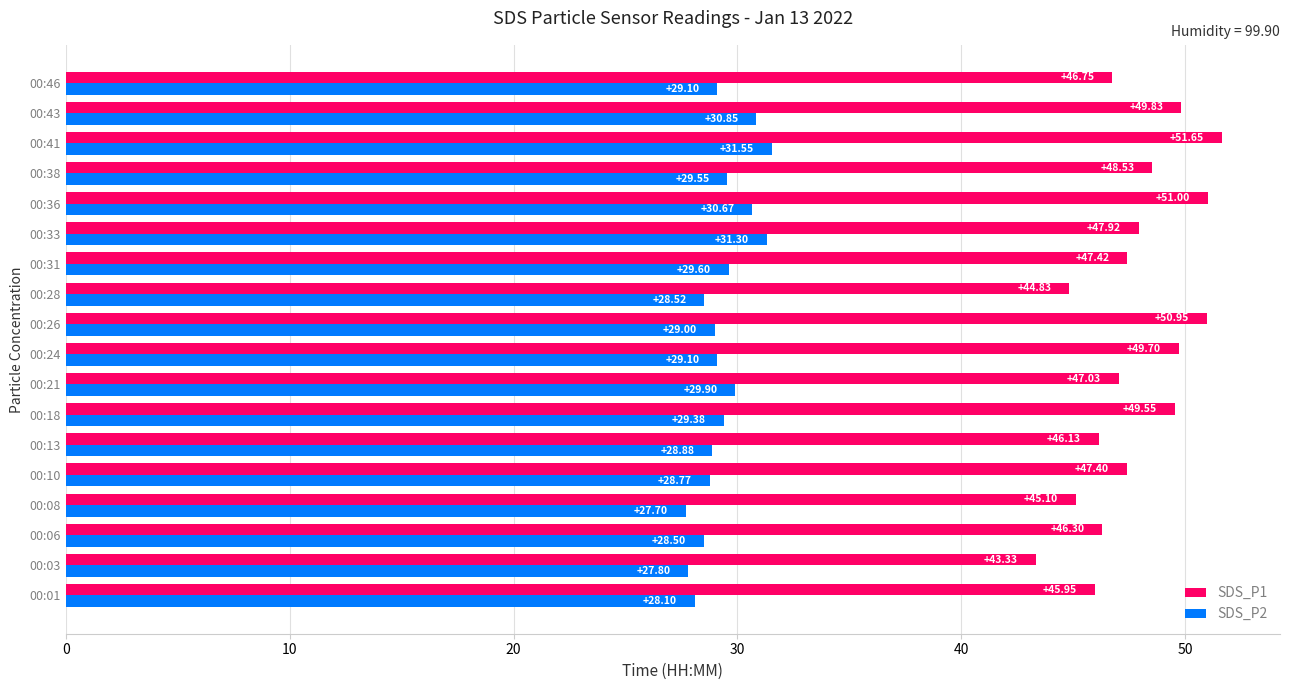

What is the lowest value of the SDS_P2 series?

27.7